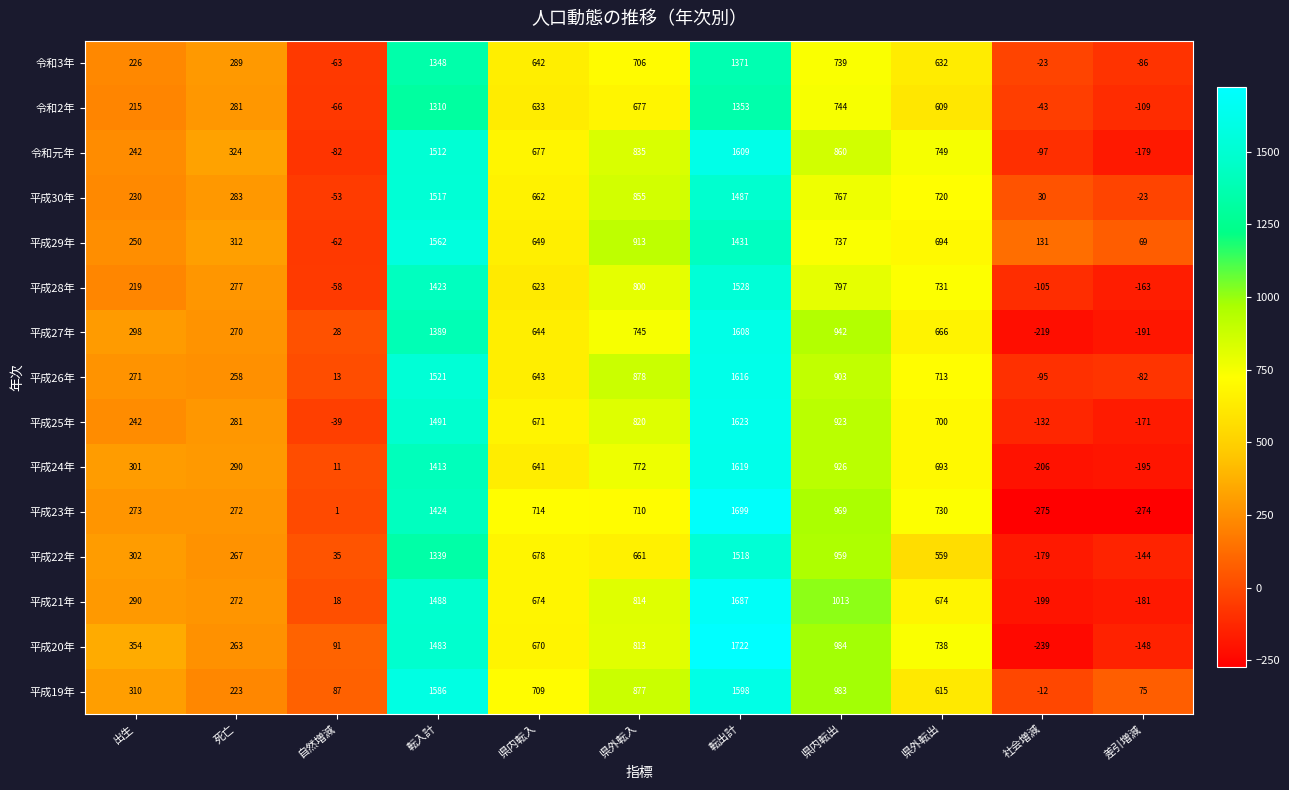

True or false: 平成29年 has a value of 1431 at 転出計.

True